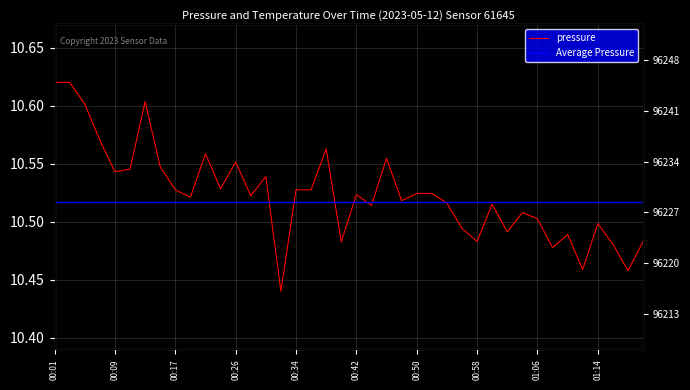

Where is the data nearest to the value 10?

00:32